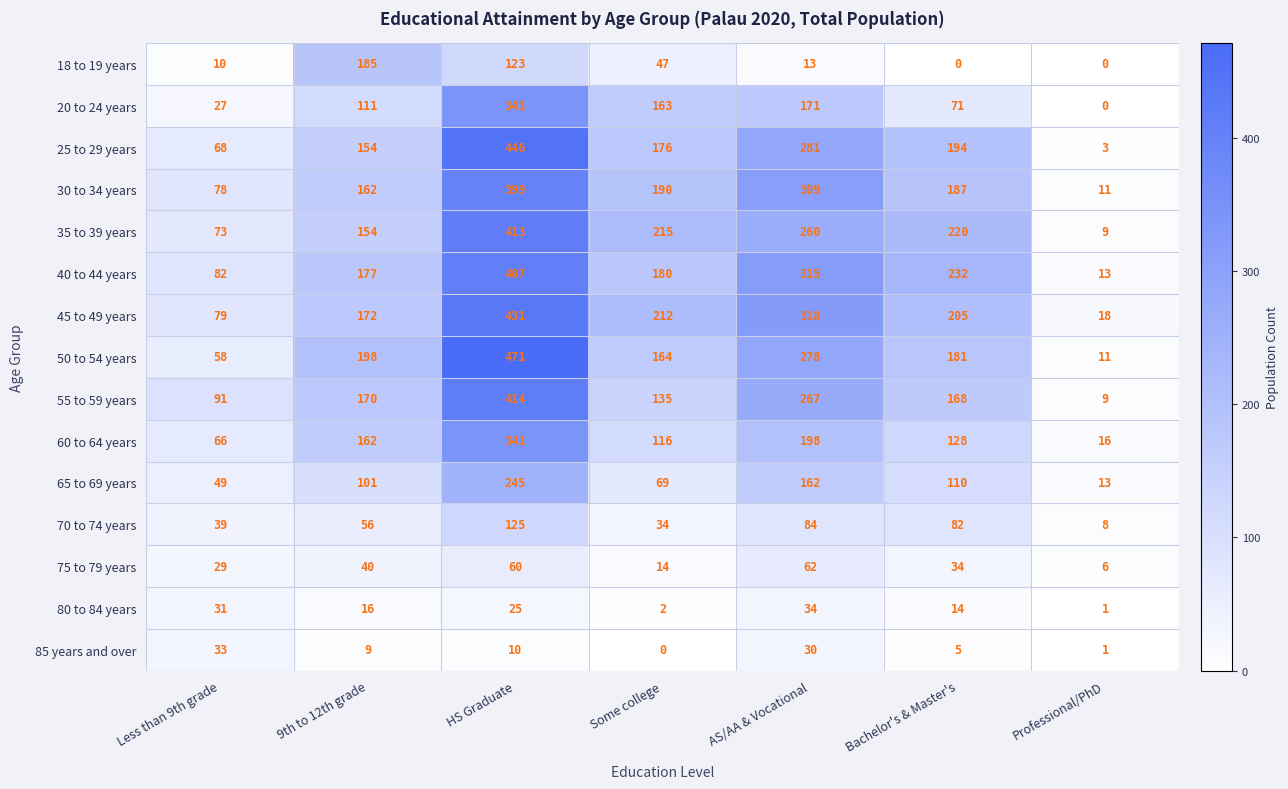

Which category has the lowest value in the 55 to 59 years series?

Professional/PhD